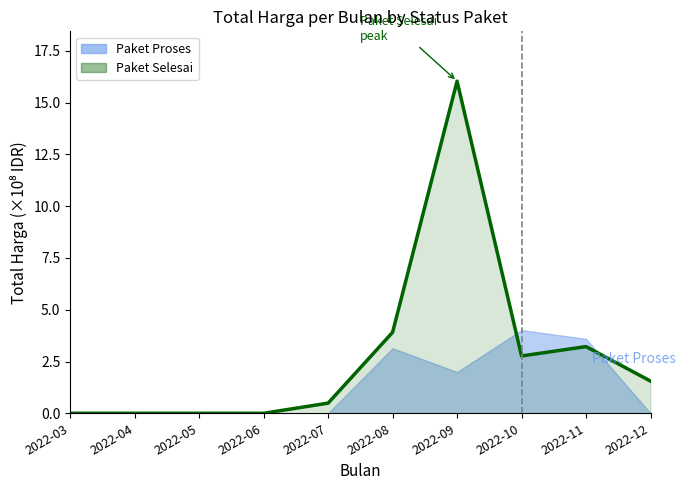

How many categories are shown in the chart?

10